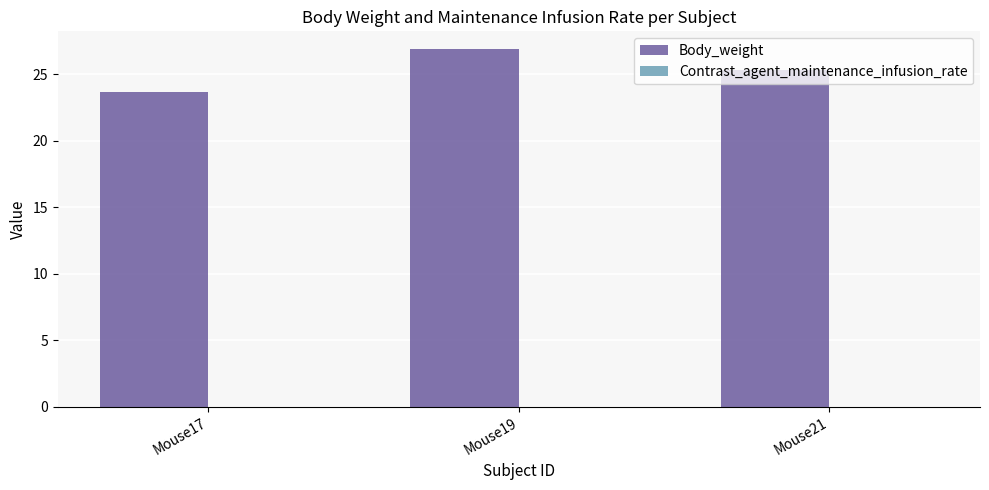

True or false: the data shows 23.7 at Mouse17.

True